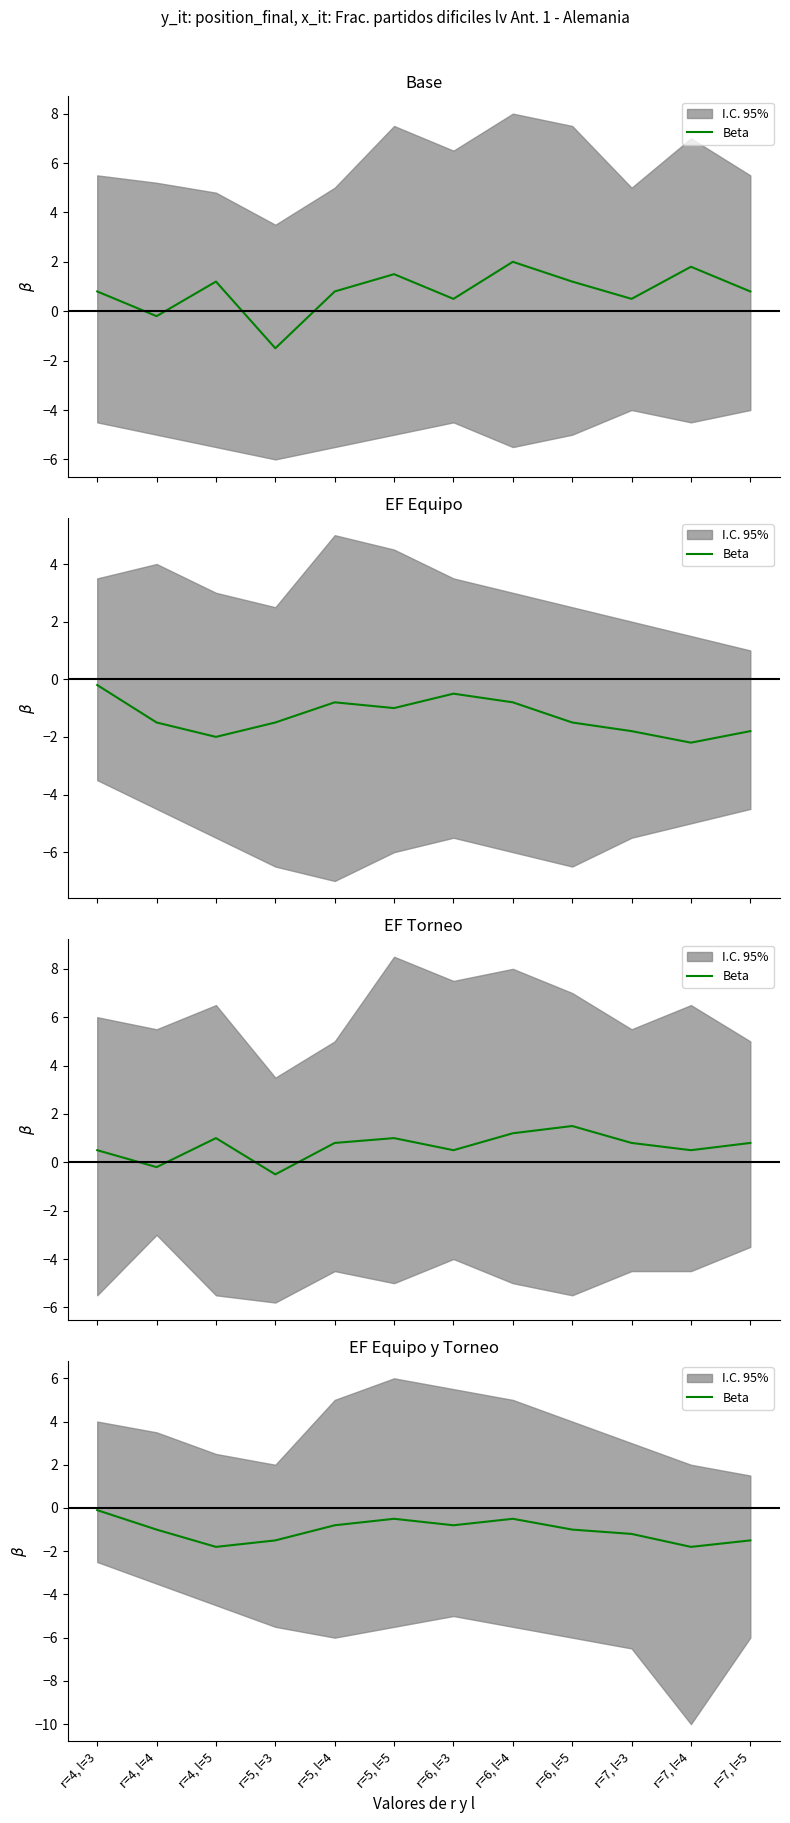

What value does the data have at r=4, l=4?

-1.0